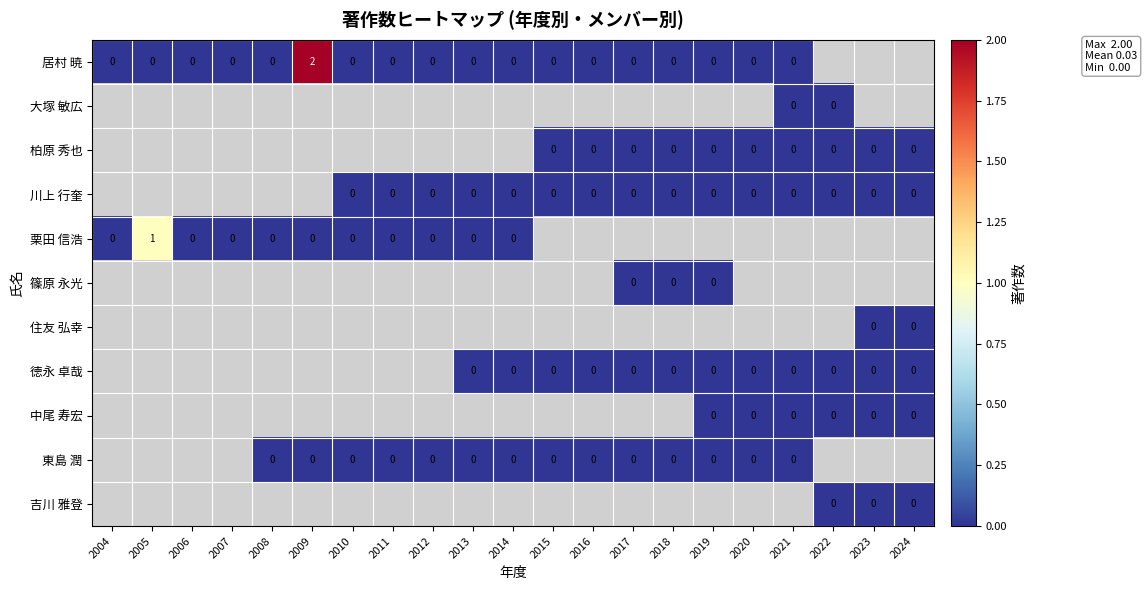

List the labels in order of 中尾 寿宏 value, largest first.

2004, 2005, 2006, 2007, 2008, 2009, 2010, 2011, 2012, 2013, 2014, 2015, 2016, 2017, 2018, 2019, 2020, 2021, 2022, 2023, 2024